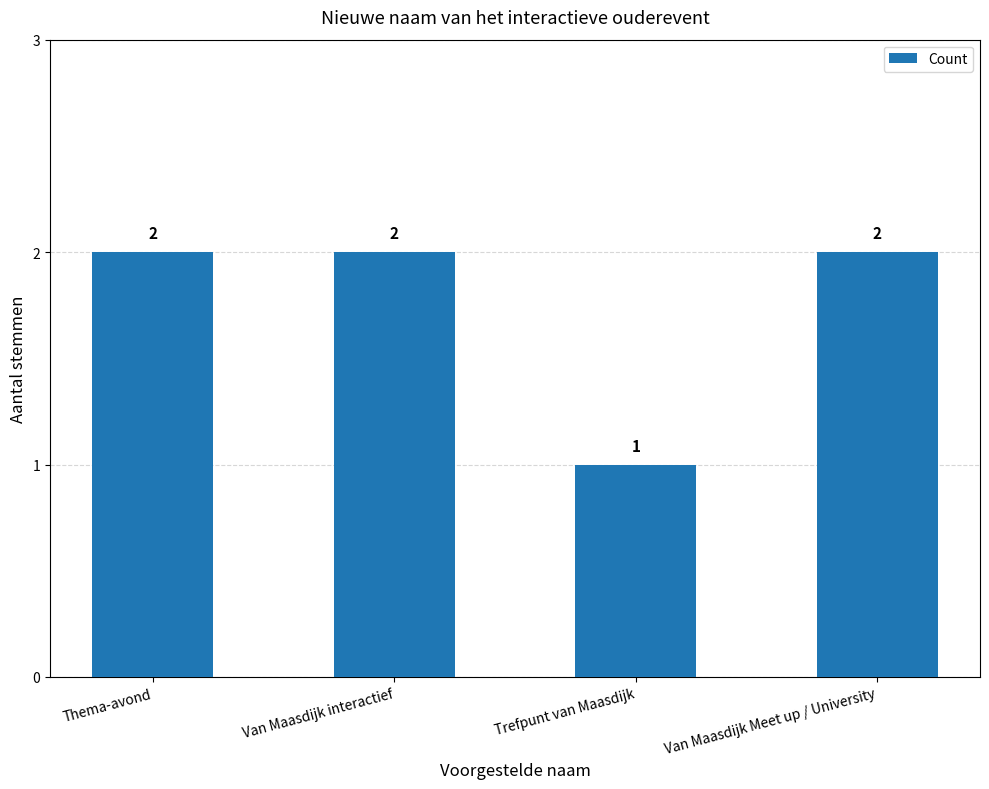

Count the values in the range 2 to 3.

3